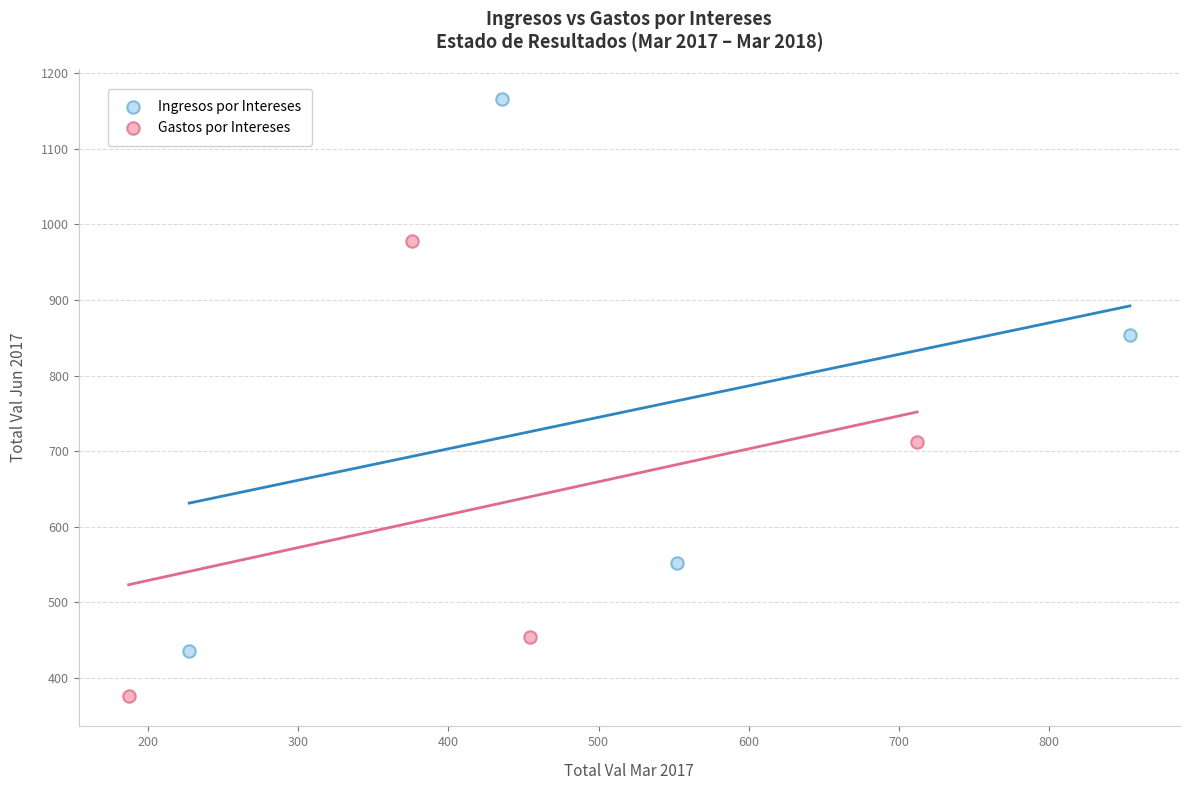

Which series contains the highest Y value?

Ingresos por Intereses